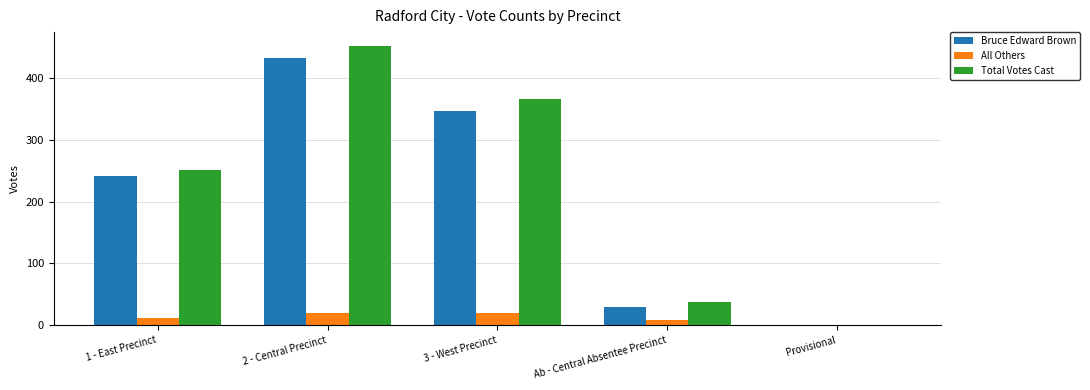

What is the highest value of the Bruce Edward Brown series?

433